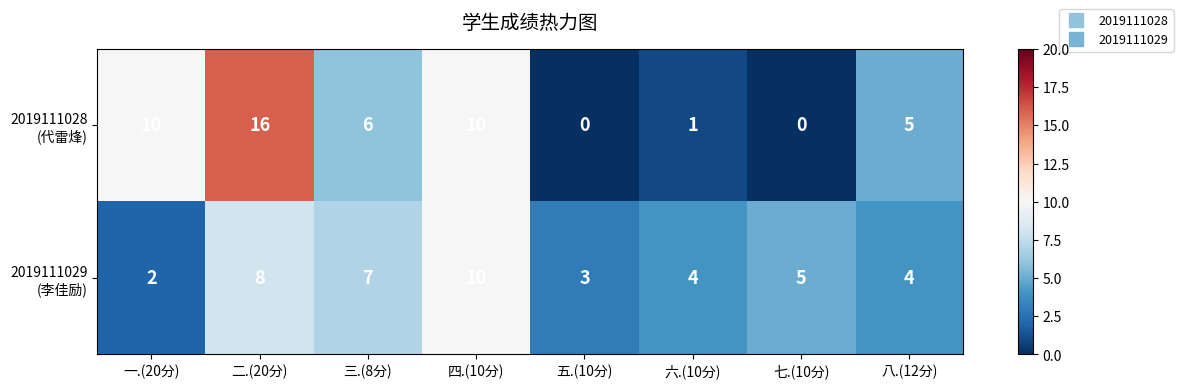

What is the total value across all series at 八.(12分)?

9